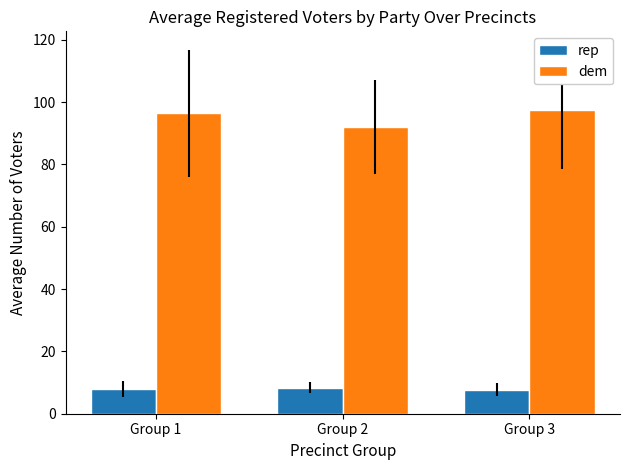

What is the sum of all rep values?

24.0